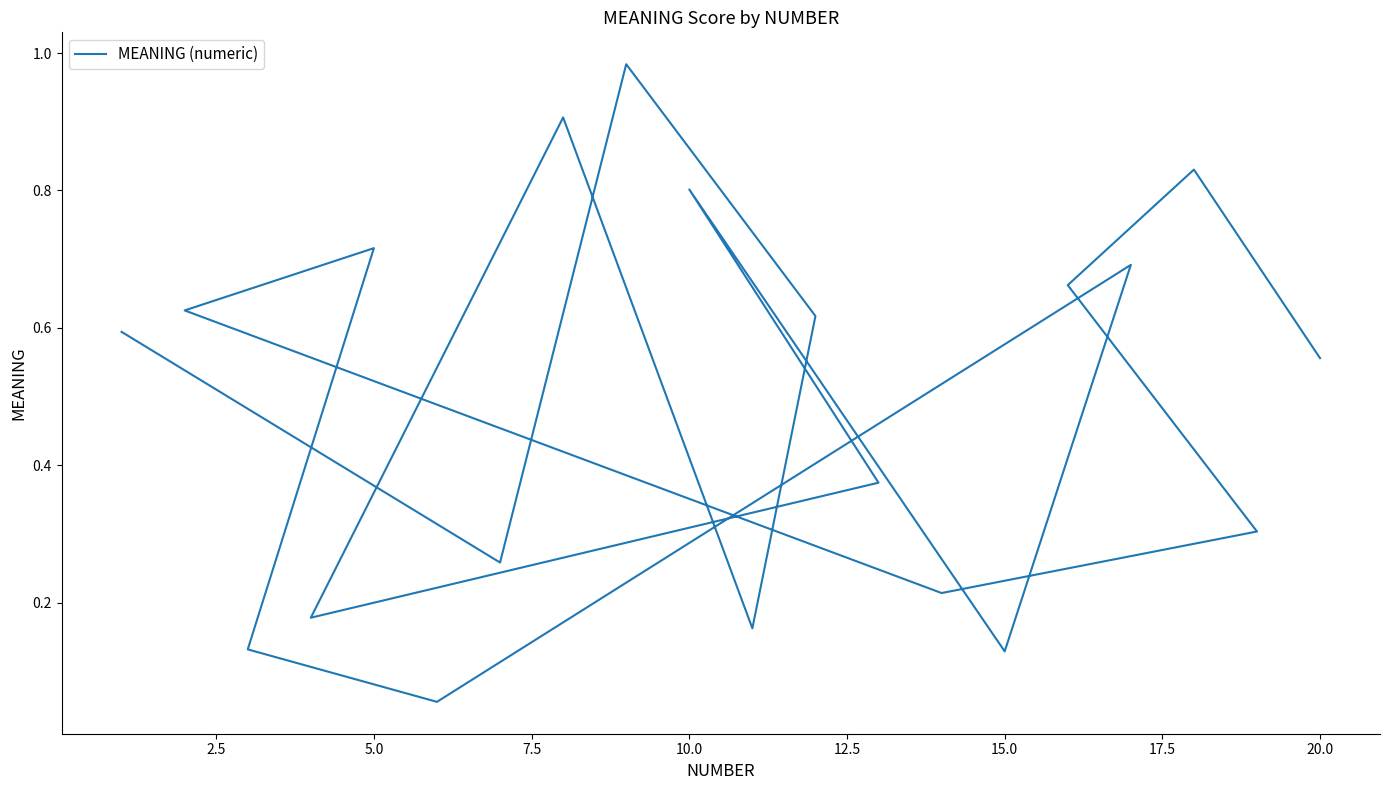

How many points are lower than both their immediate neighbors (excluding endpoints)?

6